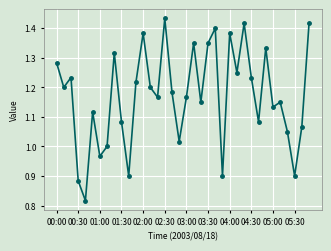

How many interior local valleys (lower than both neighbors) does the data have?

12